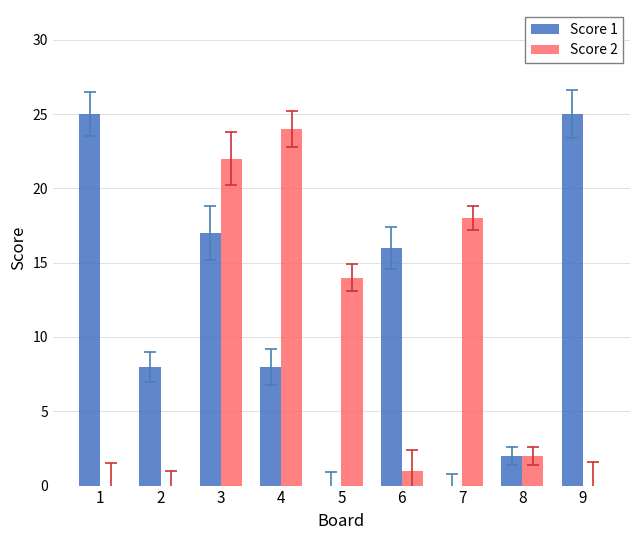

Reading left to right, extract all data points from this chart.

Score 1: 1=25	2=8	3=17	4=8	5=0	6=16	7=0	8=2	9=25
Score 2: 1=0	2=0	3=22	4=24	5=14	6=1	7=18	8=2	9=0